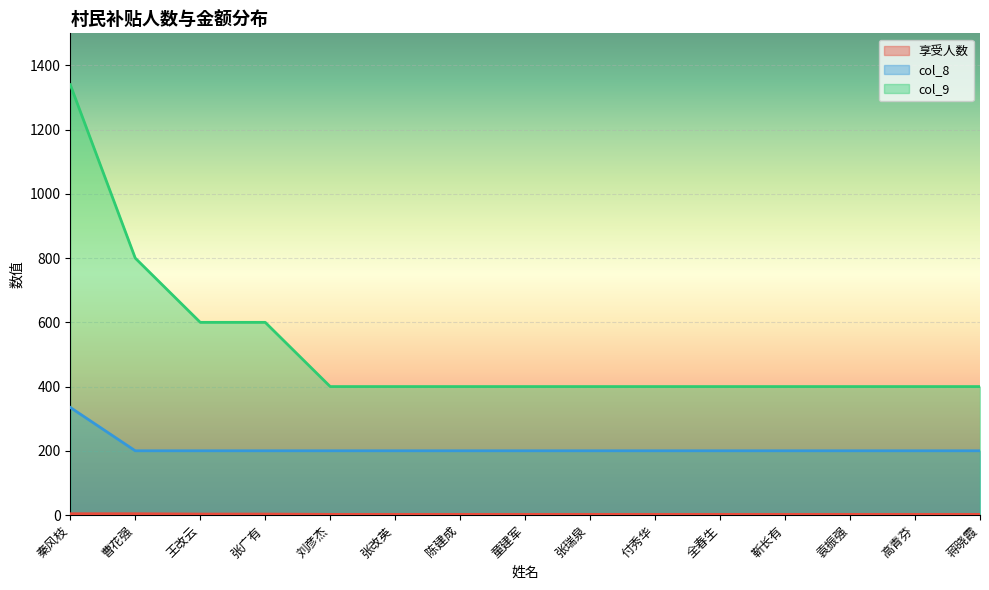

What is the difference between the second highest and minimum values in the 享受人数 series?

2